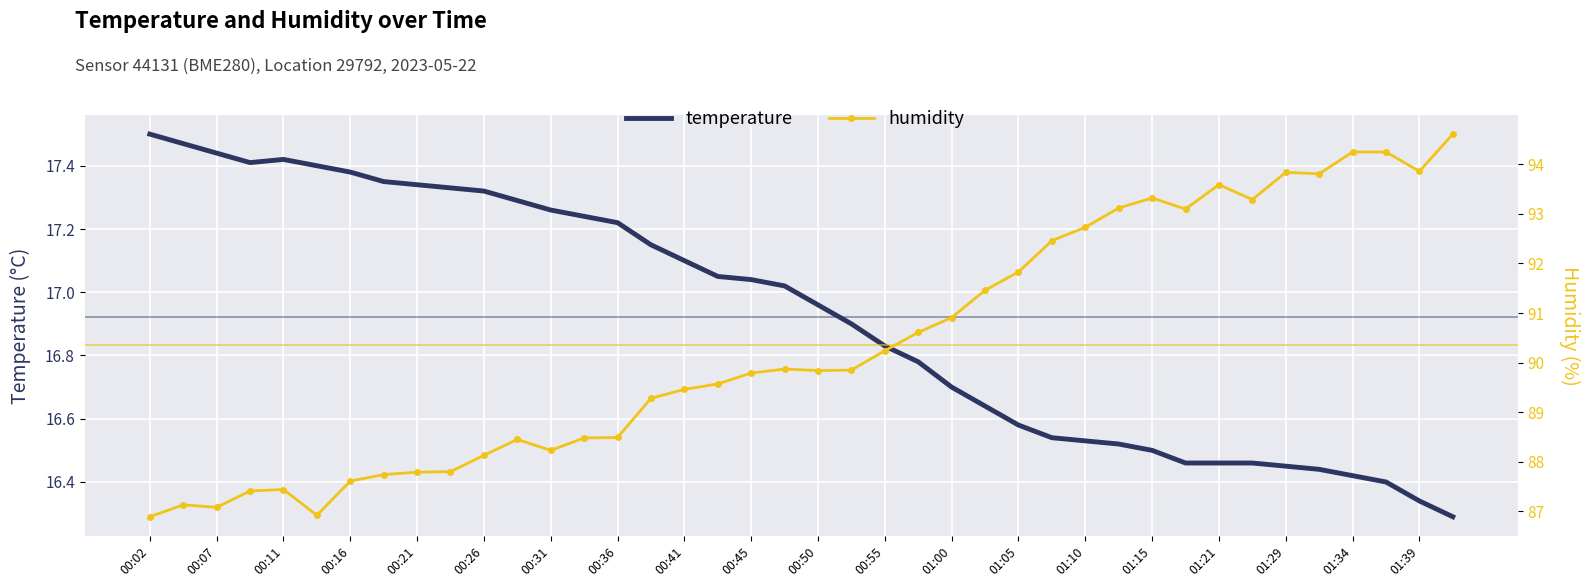

In temperature, how many points are lower than both neighbors (excluding endpoints)?

1